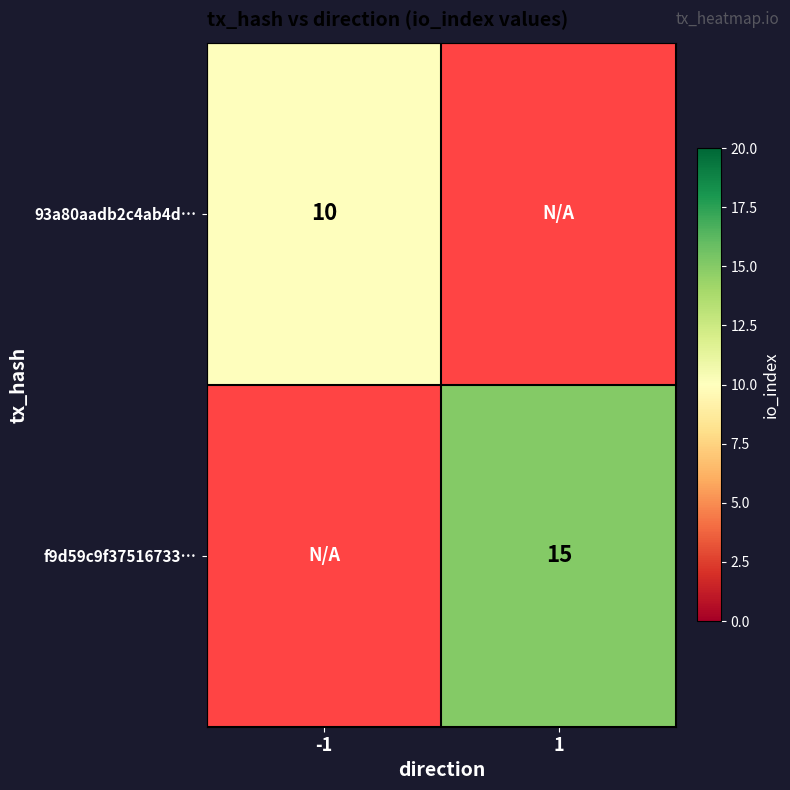

The f9d59c9f37516733… series shows 25 at 1. True or false?

False